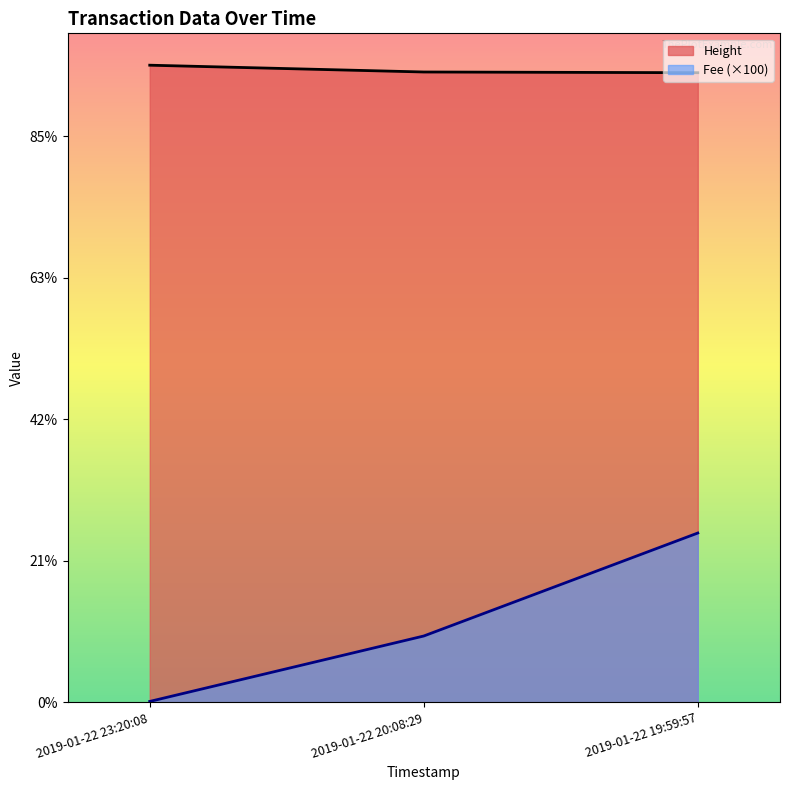

Where is Height nearest to the value 4476?

2019-01-22 20:08:29